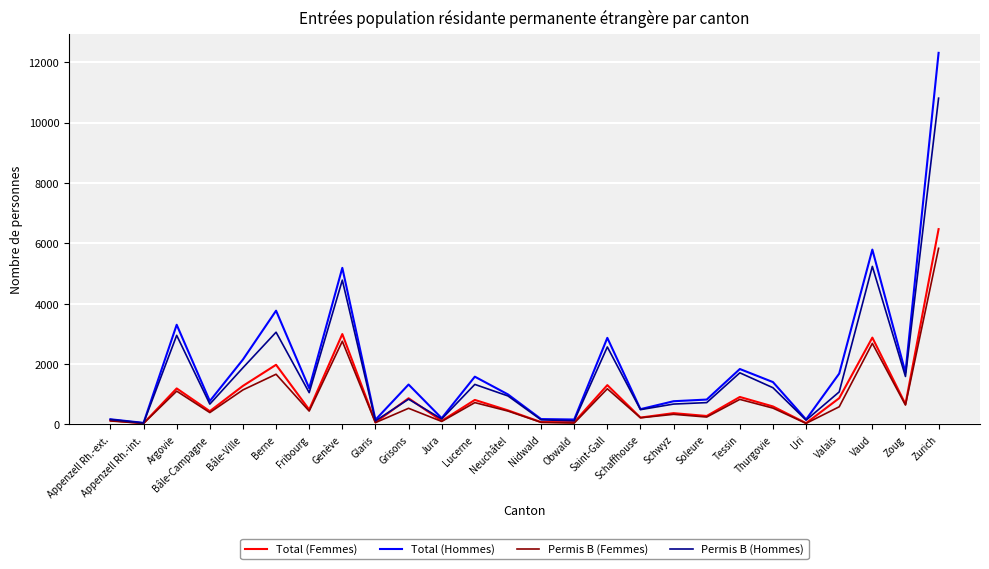

What is the greatest value displayed?

12308